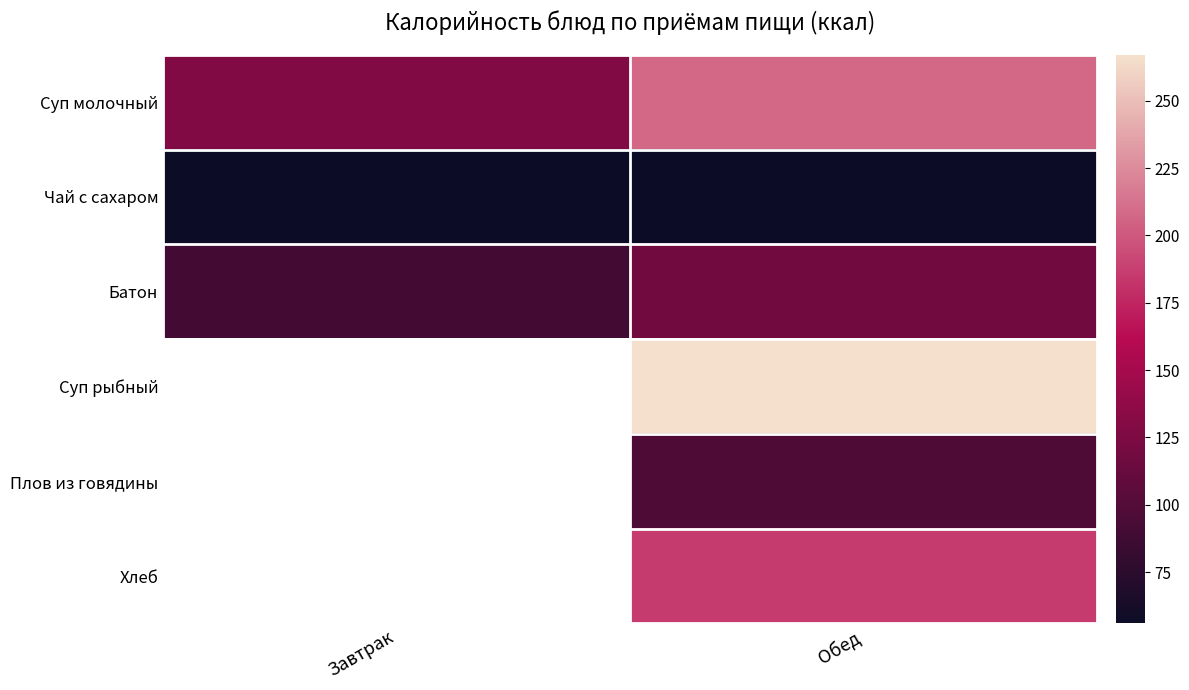

What is the minimum value shown in the chart?

56.0